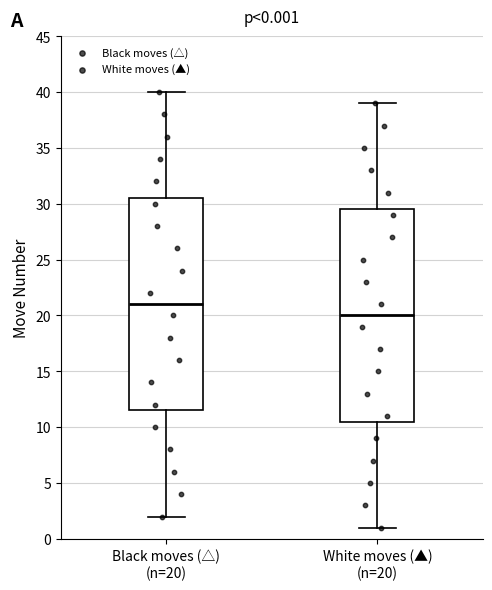

Which box has the highest median line?

Black moves (△) (n=20)